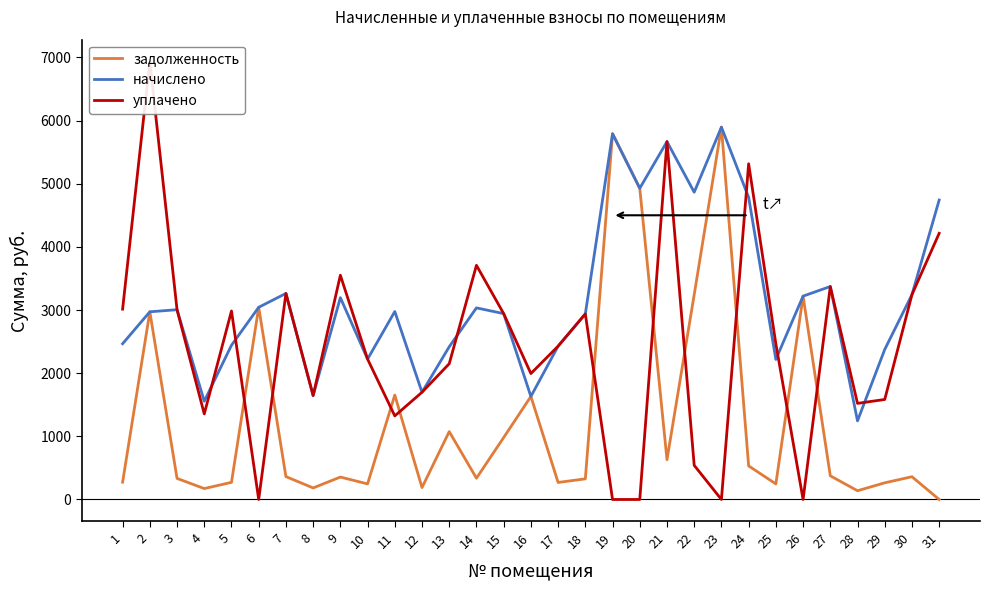

How many lines are shown in the chart?

3